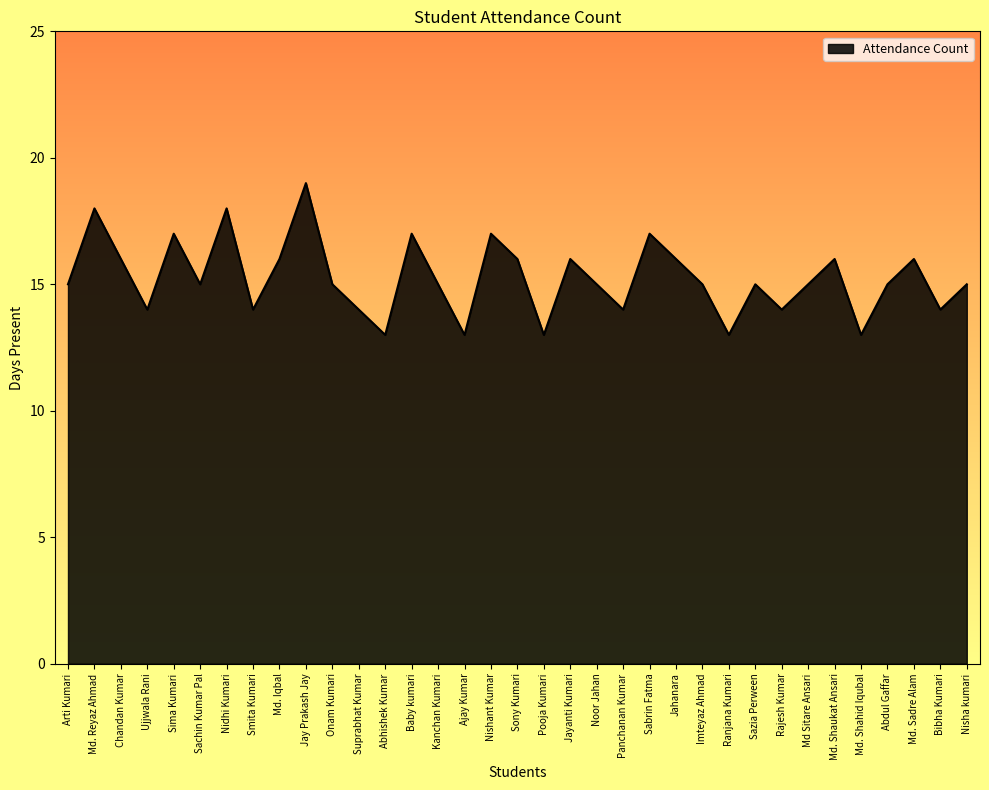

What position from the left is Jahanara?

24